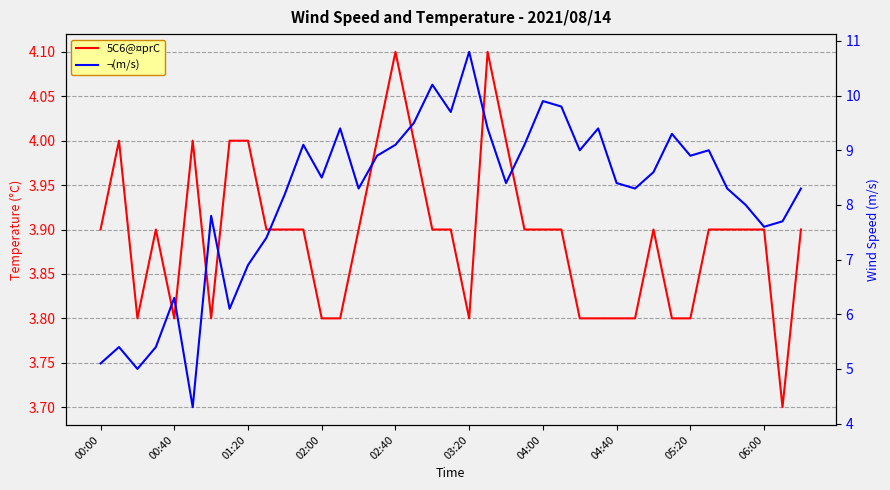

What is the sum of all 5C6@¤prC values?

151.8